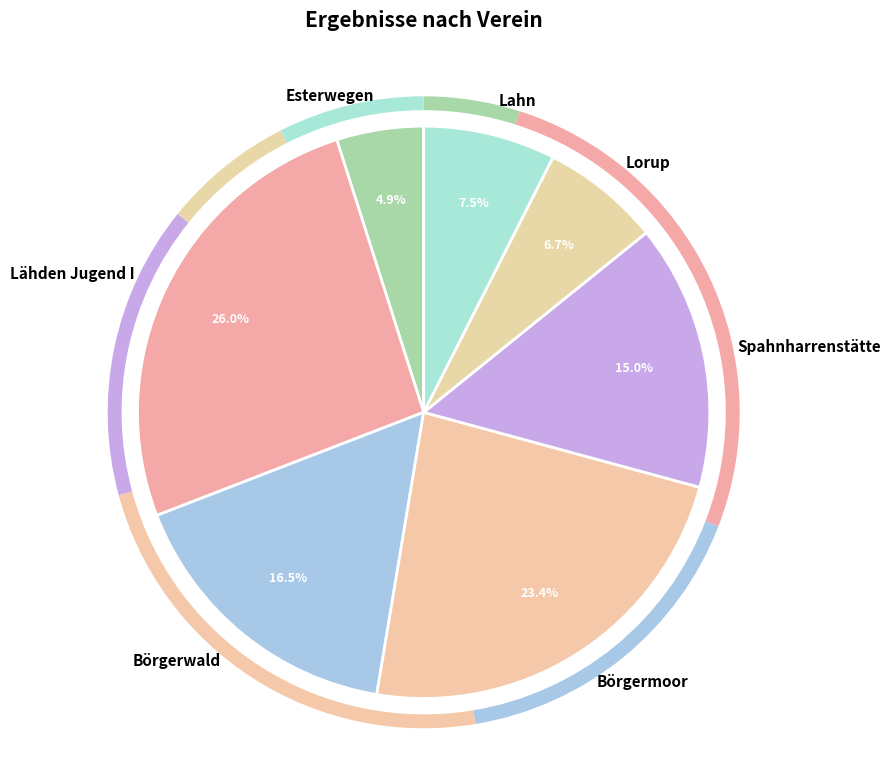

Does Spahnharrenstätte represent more than half of the total?

No